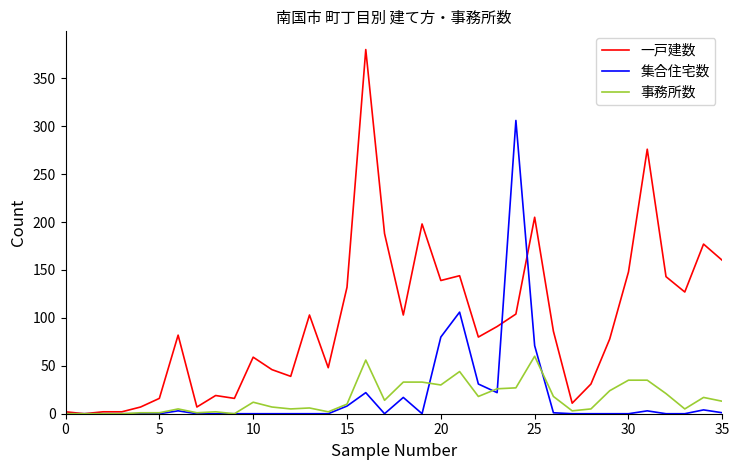

What is the highest value of the 集合住宅数 series?

306